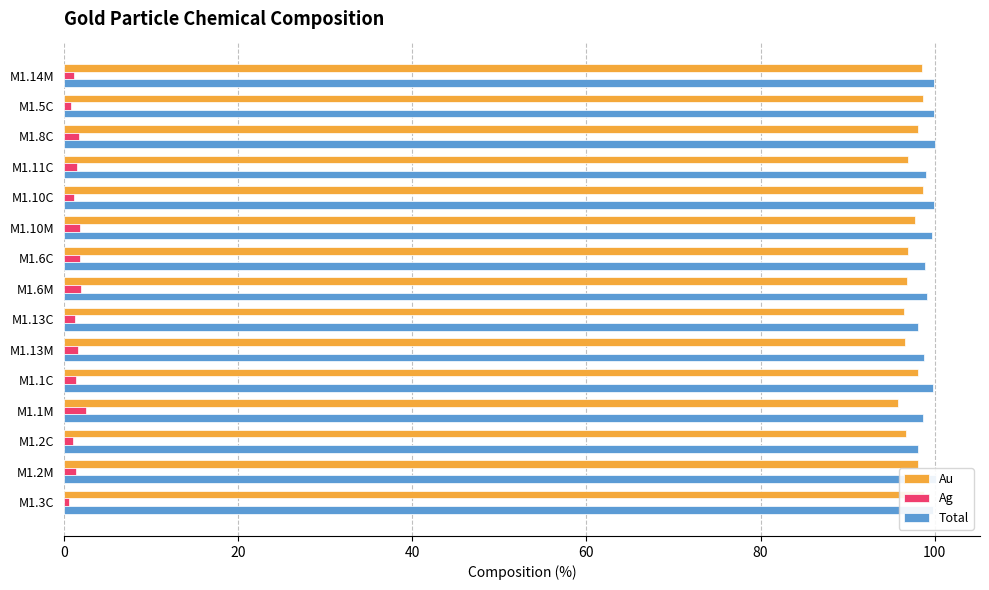

What are all the series names shown in the legend?

Au, Ag, Total